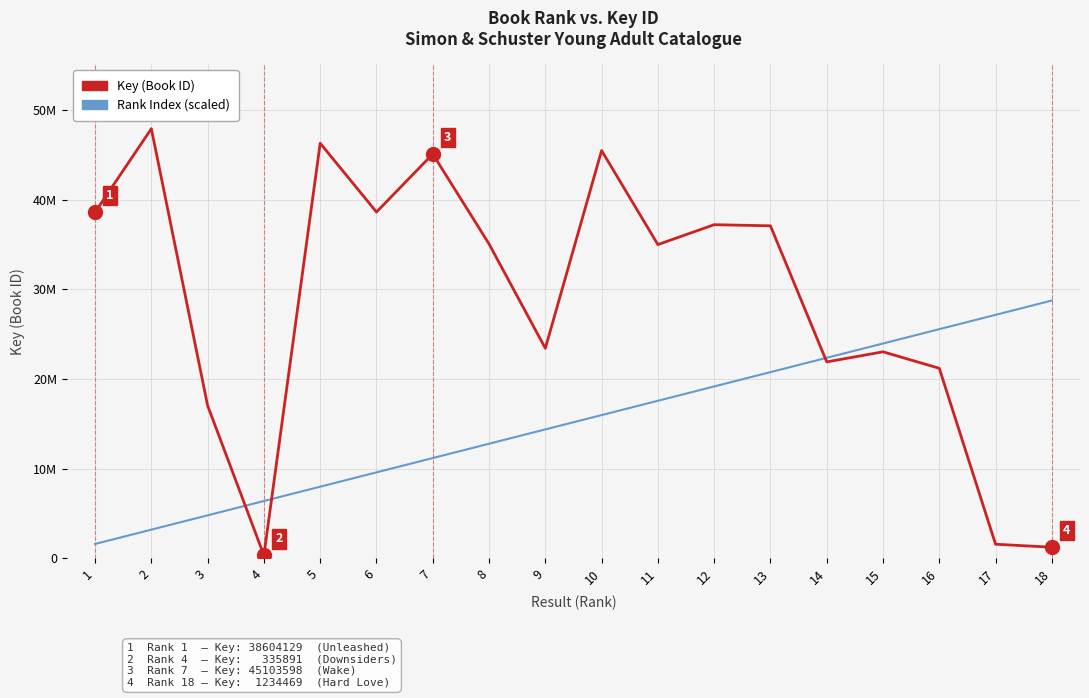

True or false: Key (Book ID) and Rank Index (scaled) intersect in this chart.

True